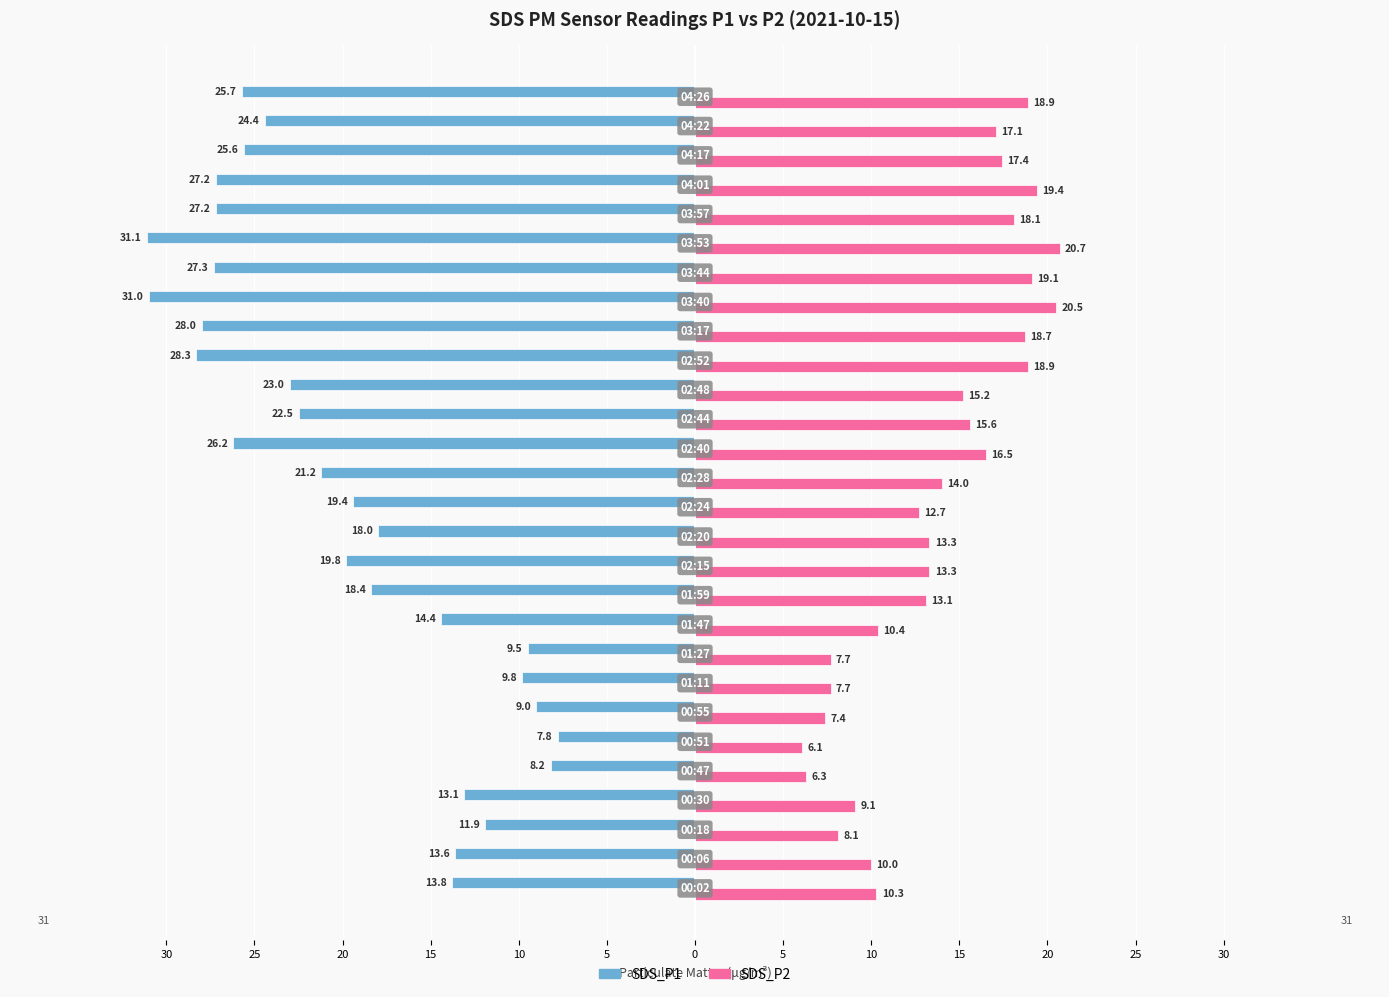

What is the average value of the SDS_P2 series?

13.8